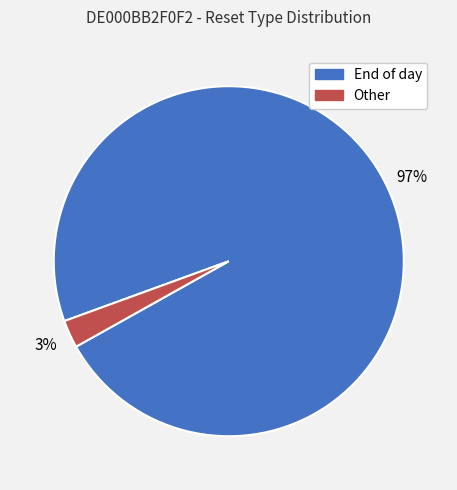

Is it true that End of day is 85% of the pie?

False